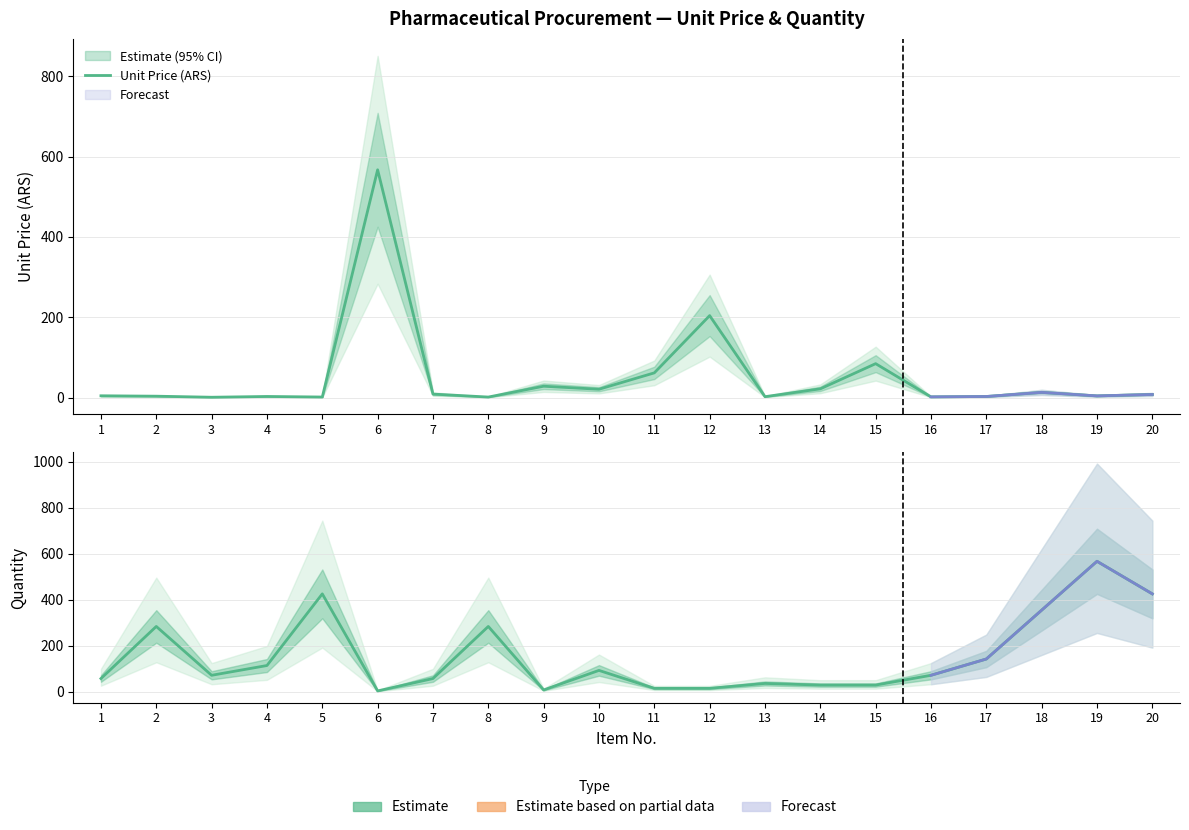

True or false: Quantity has a value of 41.1 at 14.

False